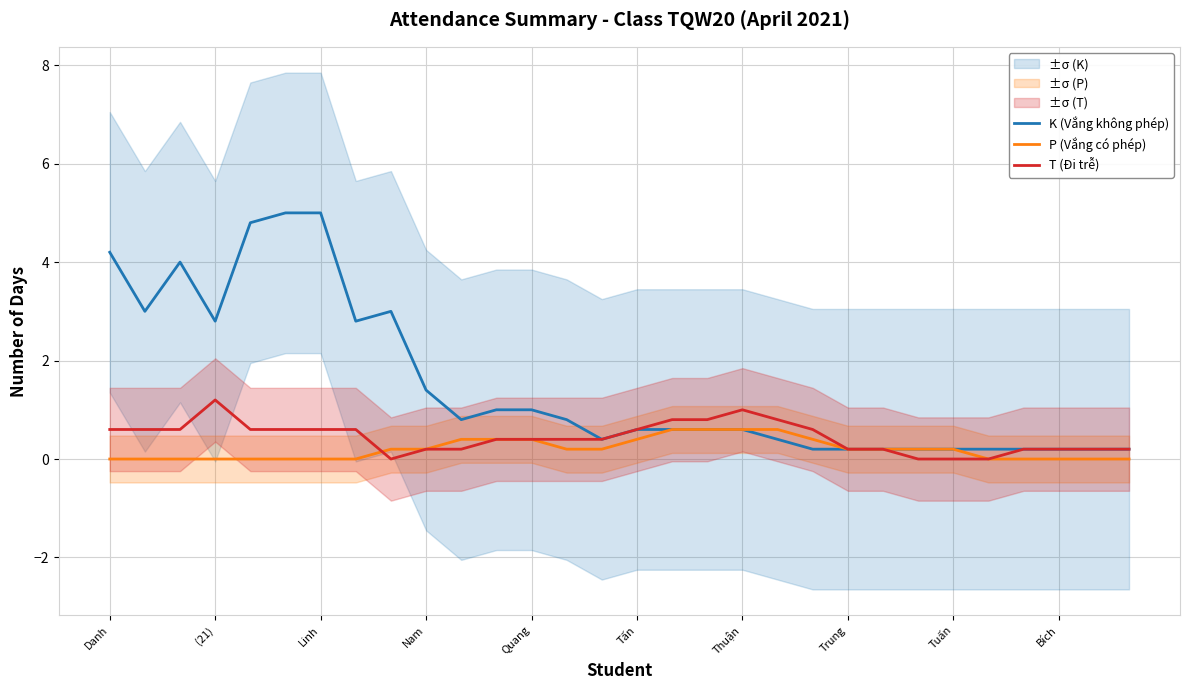

Is the value of K (Vắng không phép) at 29 greater than the value of T (Đi trễ) at Tấn?

No